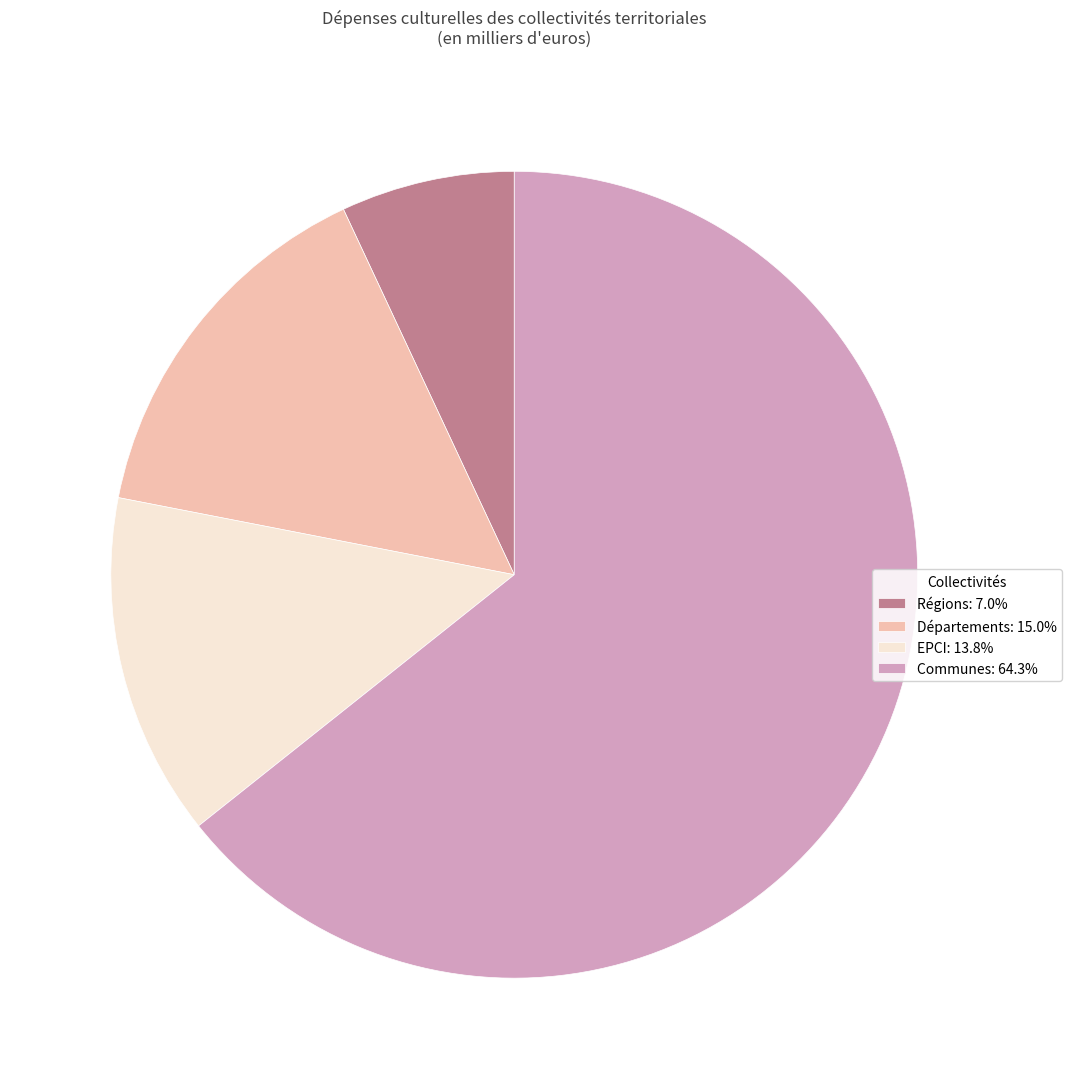

What is the smallest slice in the pie chart?

Régions